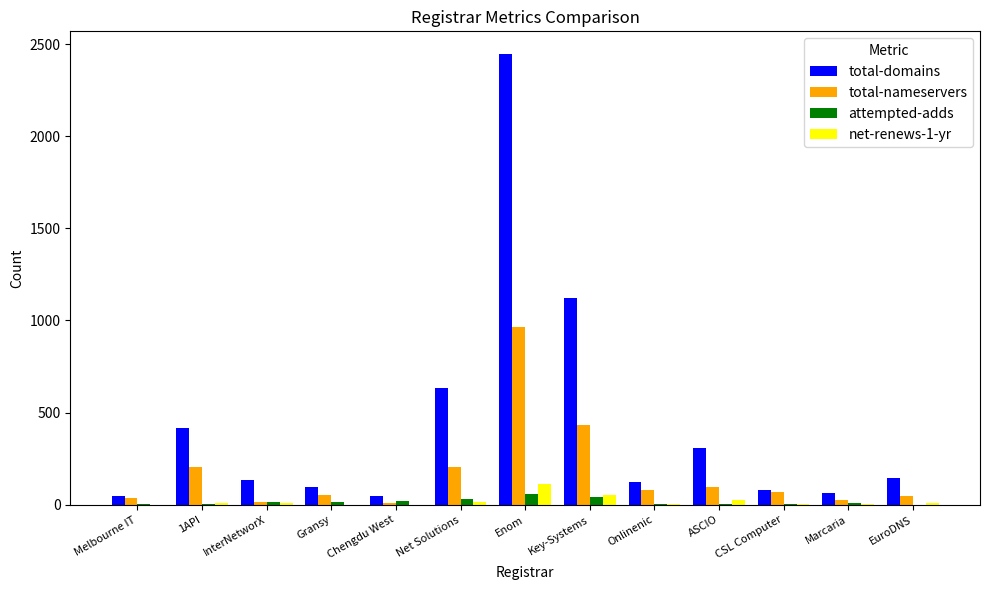

What is the highest value of the attempted-adds series?

59